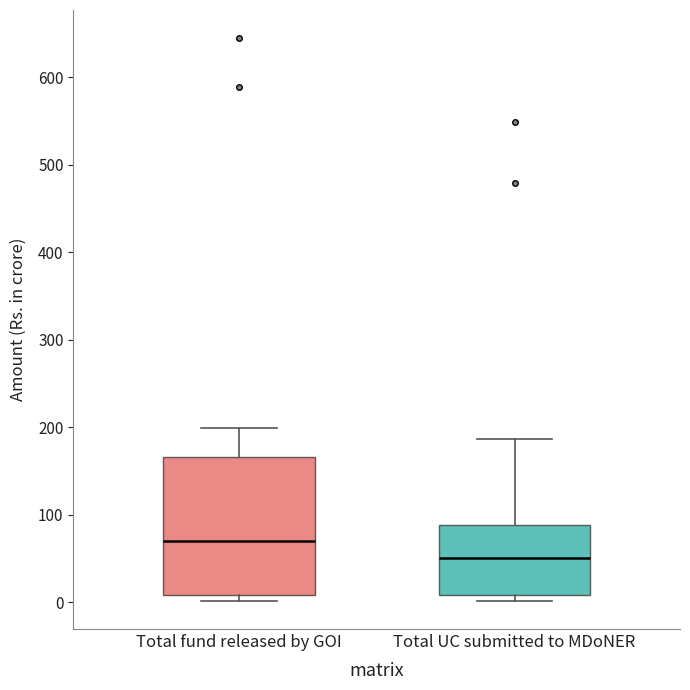

Reading left to right, transcribe this box plot: for each box, give where its median line is, the range the box spans, and where its two whiskers end, as read against the y-axis. The values are not printed on the chart, so give them approximately, as read against the axis.

Total fund released by GOI: median 70, box 10 to 170, whiskers 0 to 200
Total UC submitted to MDoNER: median 50, box 10 to 90, whiskers 0 to 190